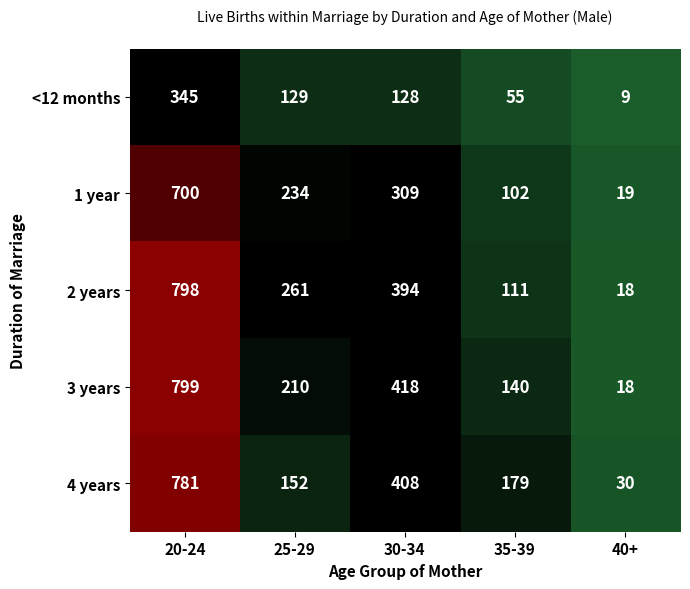

What is the average value of the 3 years series?

317